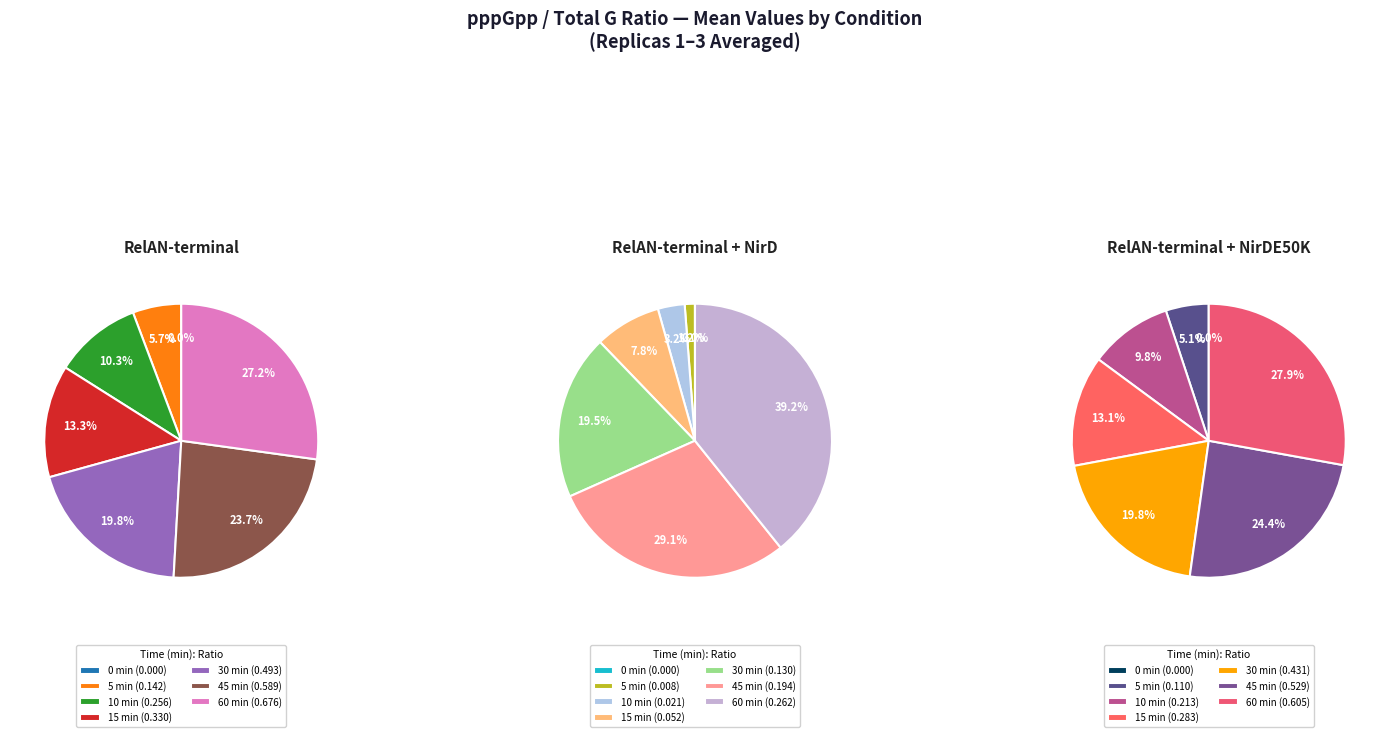

To the nearest percent, what is the average slice percentage?

14%